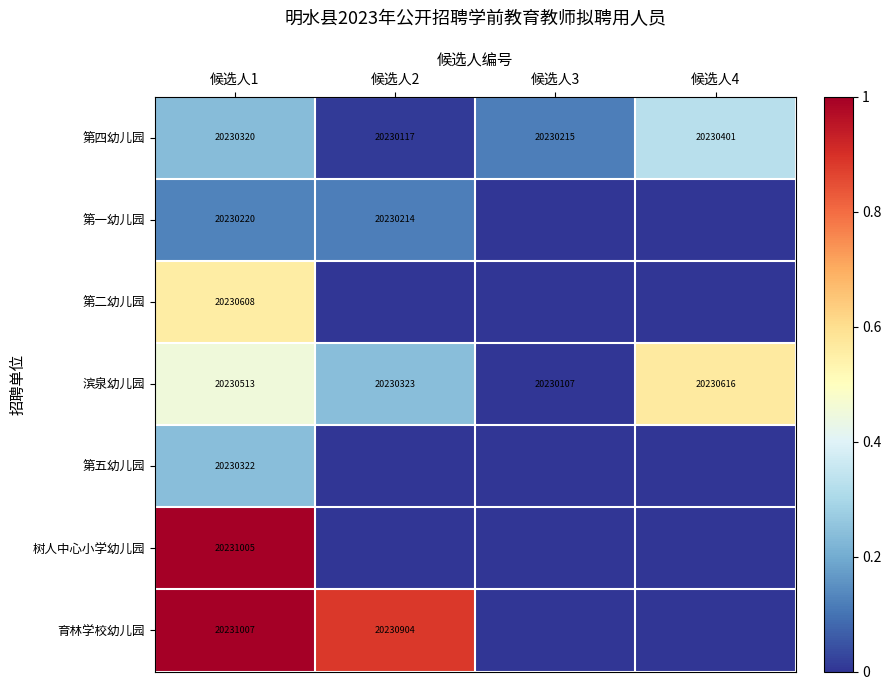

How many 第四幼儿园 values are between 20230215 and 20230401?

3